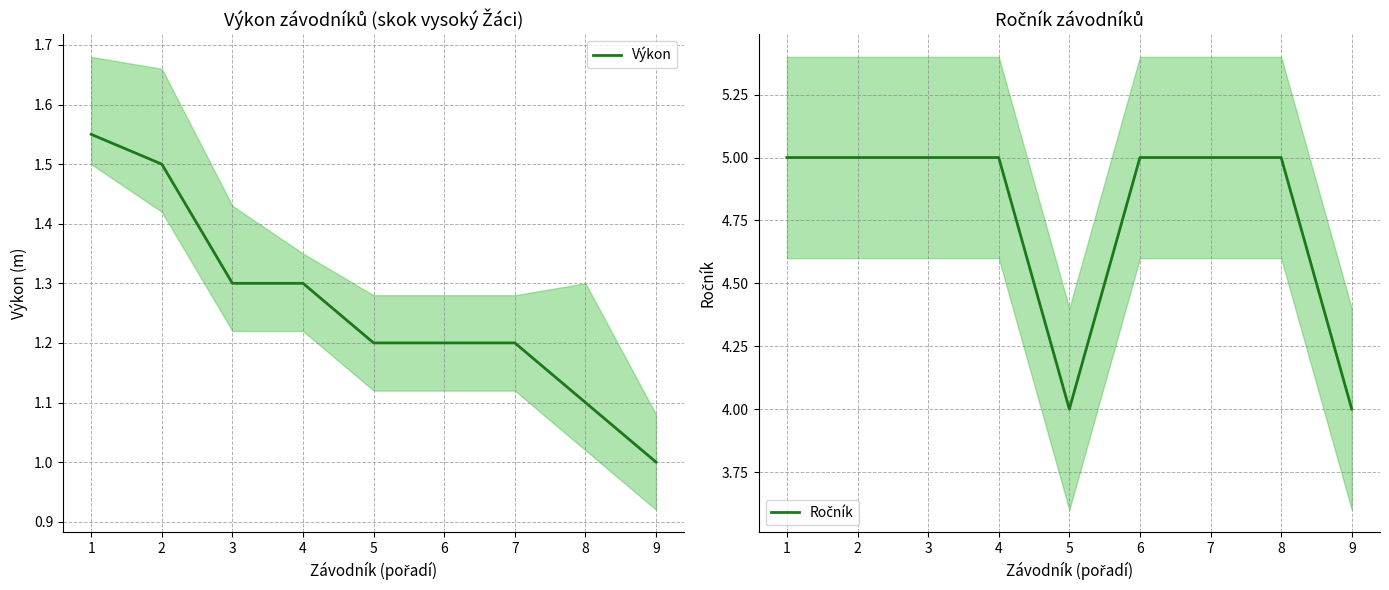

What is the value of the Výkon point at the 3rd from the left?

1.3